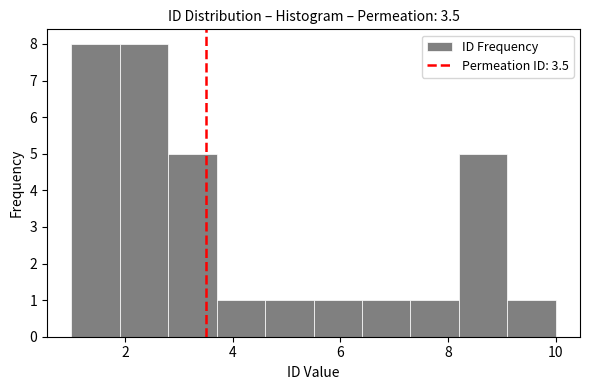

Reading left to right, transcribe this chart: for each bar, give the range it covers on the x-axis and its height. Neither the bar edges nor the heights are printed on the chart, so give them approximately, as read against the axes.

1.0 to 1.9: 8
1.9 to 2.8: 8
2.8 to 3.7: 5
3.7 to 4.6: 1
4.6 to 5.5: 1
5.5 to 6.4: 1
6.4 to 7.3: 1
7.3 to 8.2: 1
8.2 to 9.1: 5
9.1 to 10.0: 1